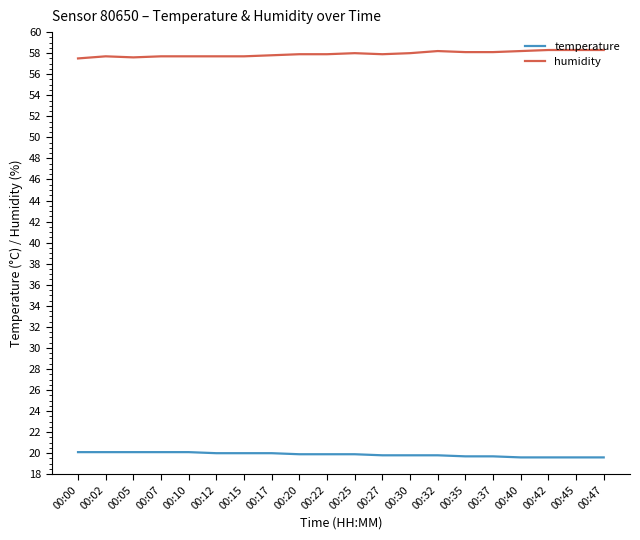

At how many categories does at least one series exceed 47?

20